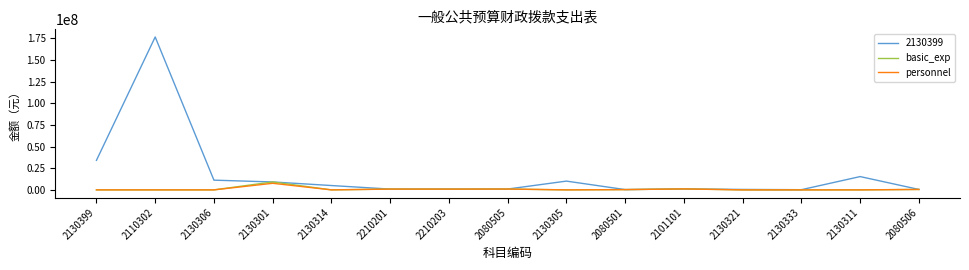

Which series has the largest total across all categories?

2130399